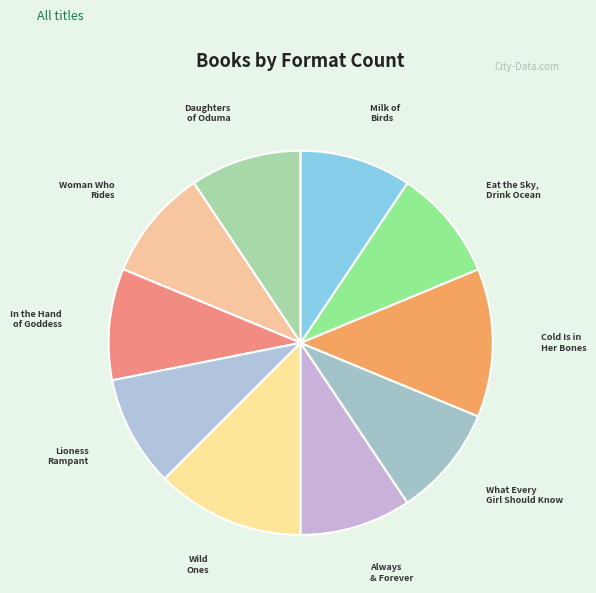

How many slices are in this pie chart?

10